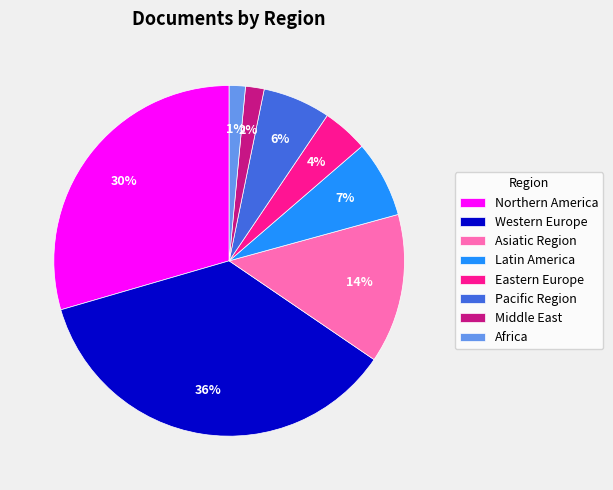

Is it true that Western Europe is 45% of the pie?

False